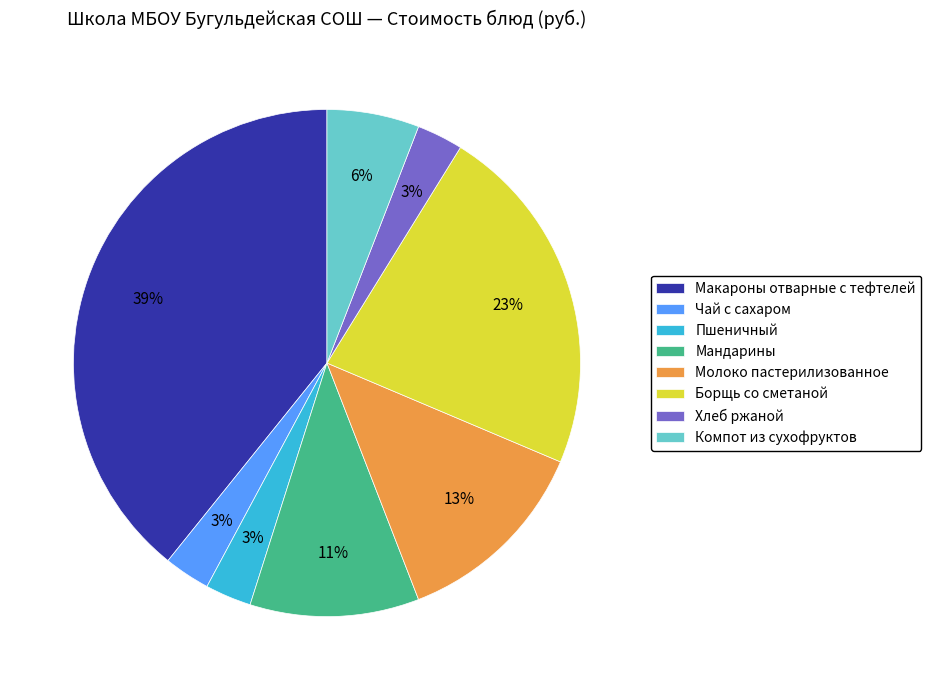

How many slices are in this pie chart?

8